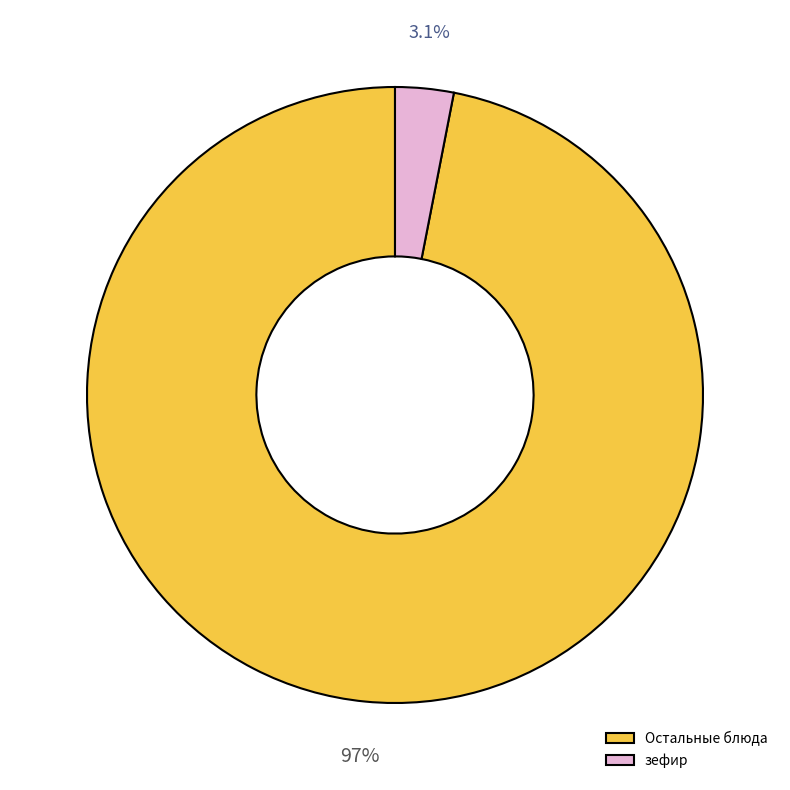

Which slice is the smallest?

зефир